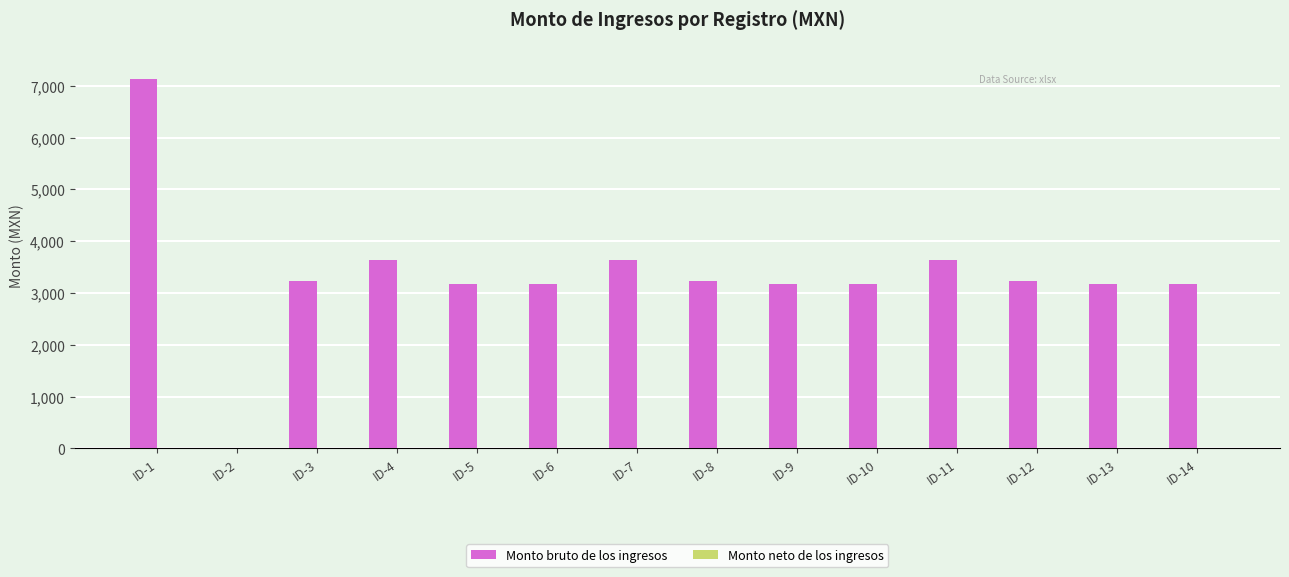

The value at ID-7 is 3641.0. True or false?

True